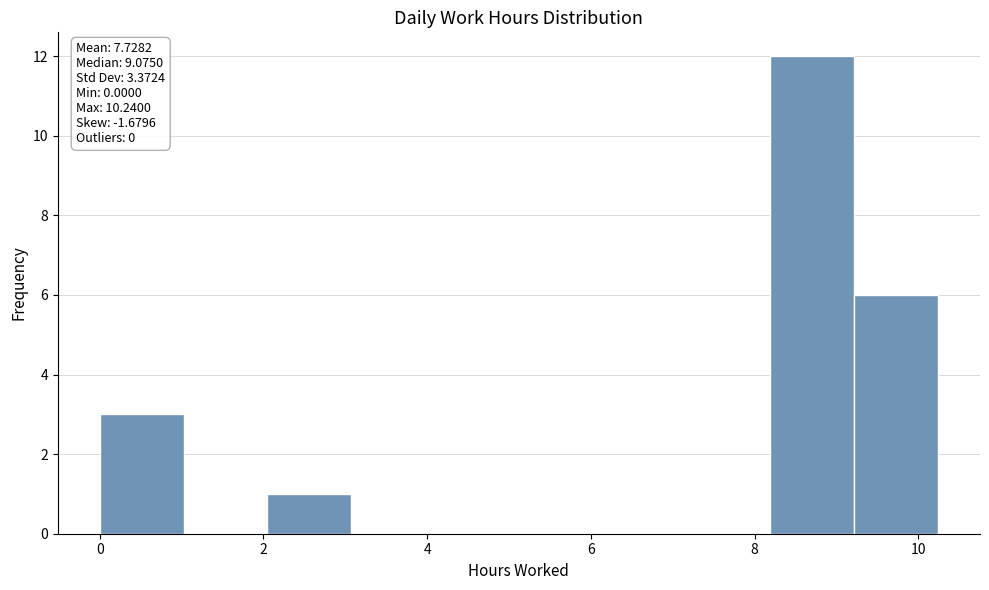

Which range on the x-axis has the tallest bar?

8.2 to 9.2